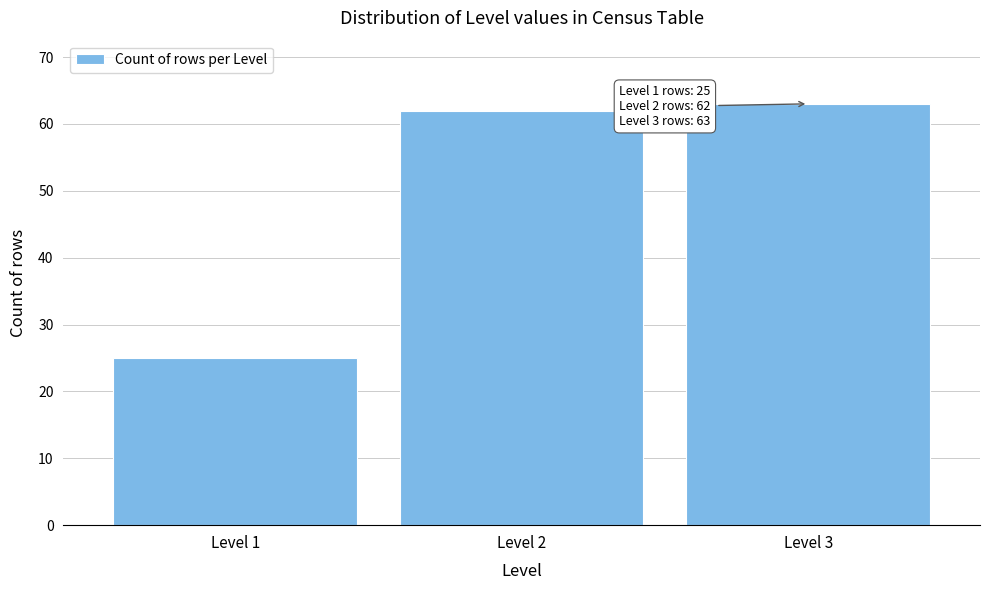

Reading left to right, extract all data points from this chart.

Level 1=25	Level 2=62	Level 3=63